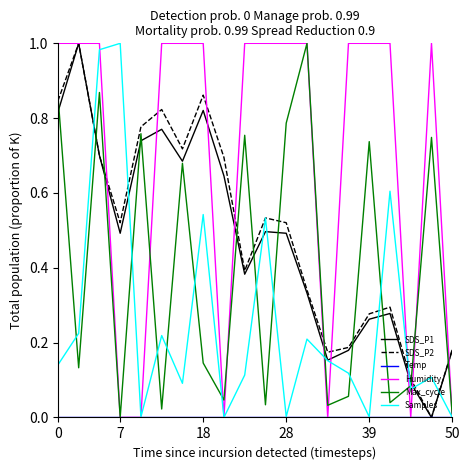

Does the chart display data point markers on the line(s)?

No